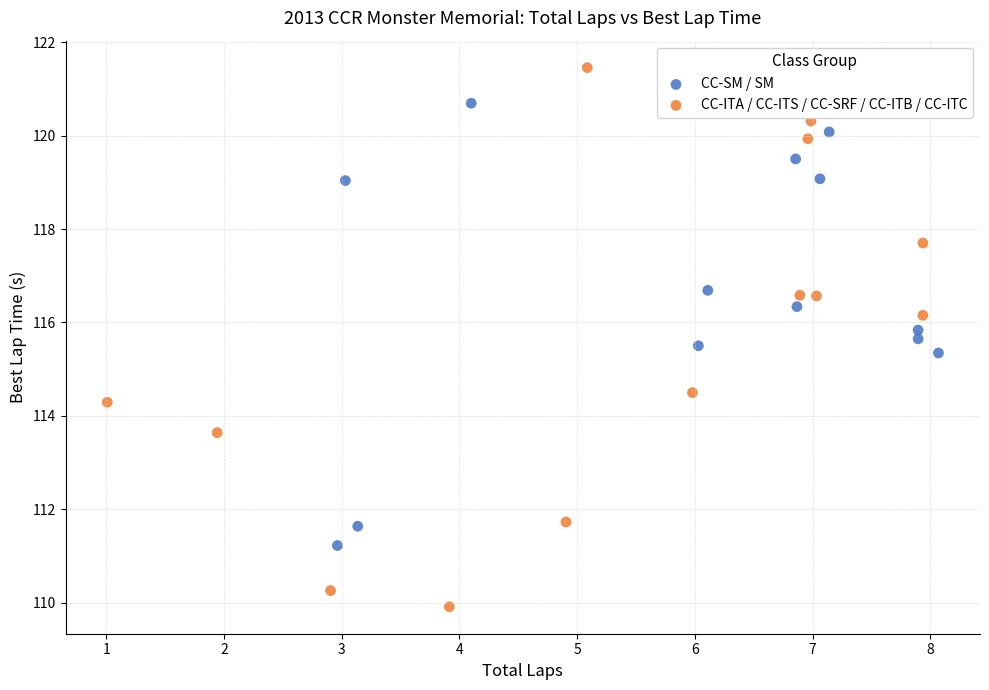

Which series contains the lowest Y value?

CC-ITA / CC-ITS / CC-SRF / CC-ITB / CC-ITC